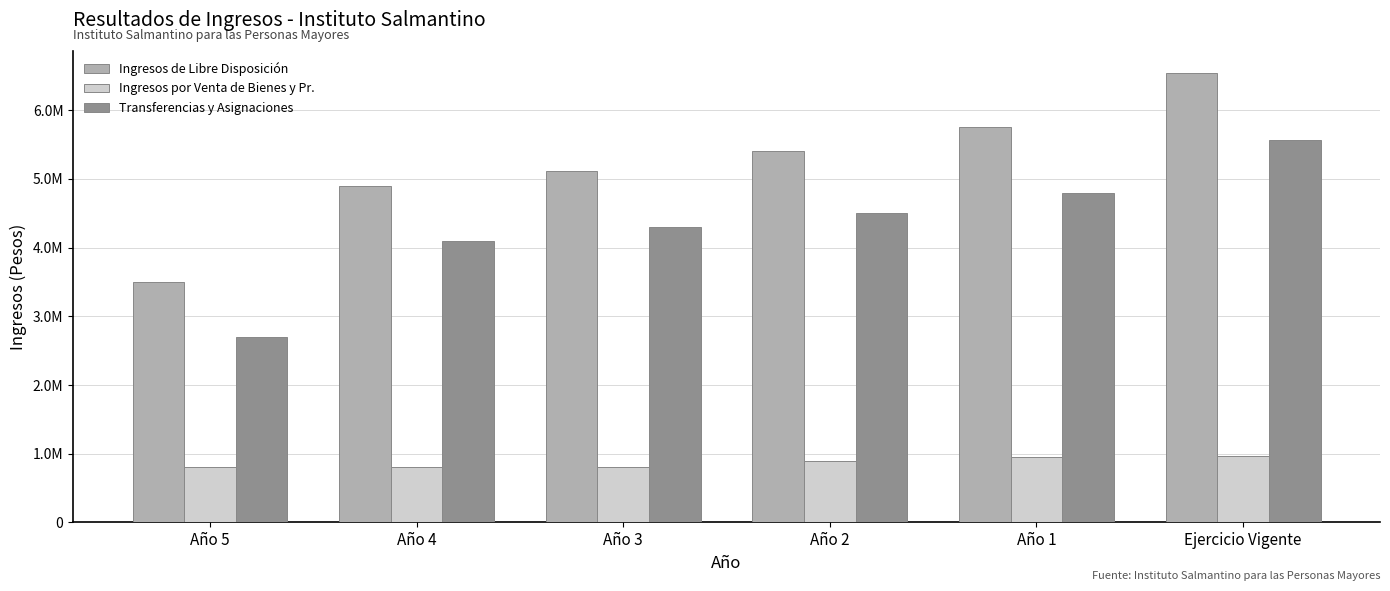

Between Año 4 and Ejercicio Vigente, which is larger?

Ejercicio Vigente